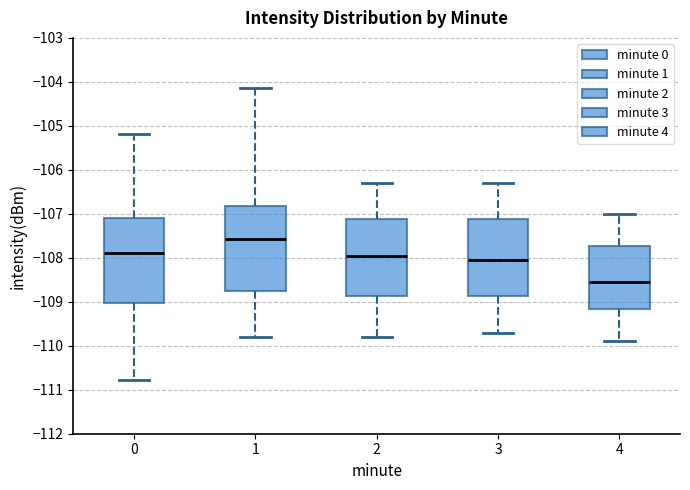

Which box's median line is the highest?

1